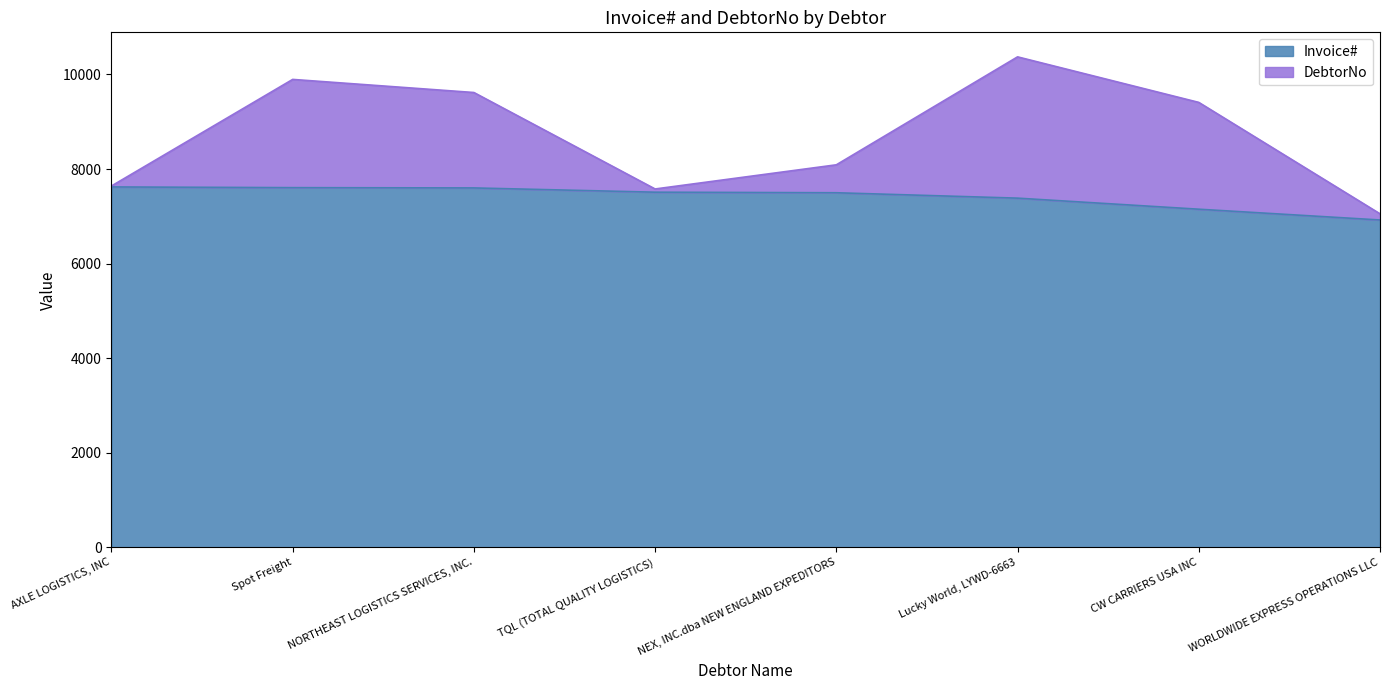

What position from the right is Lucky World, LYWD-6663?

3